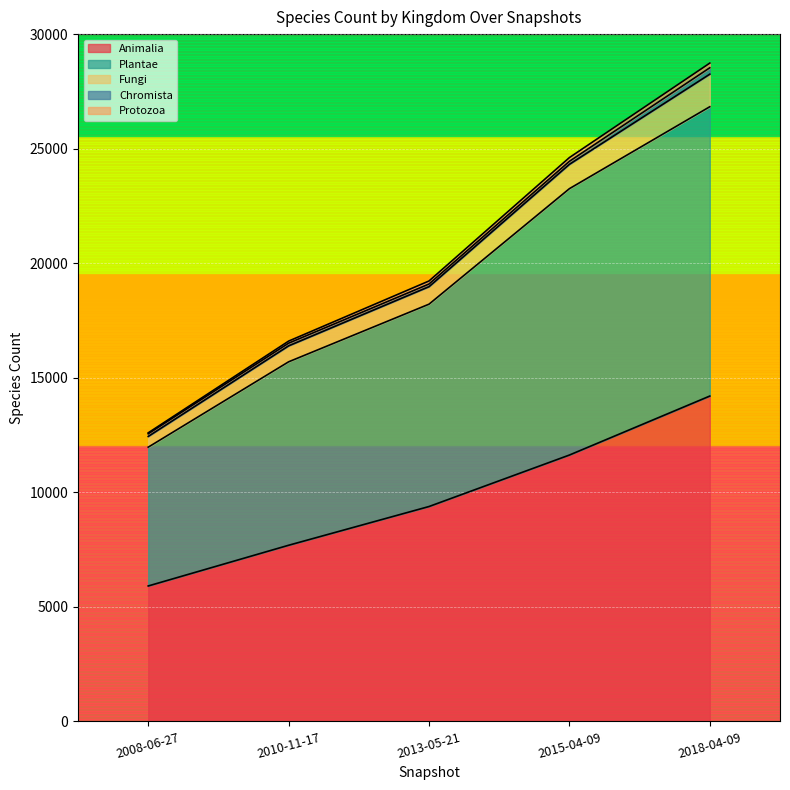

The Plantae series shows 11970 at 2008-06-27. True or false?

True